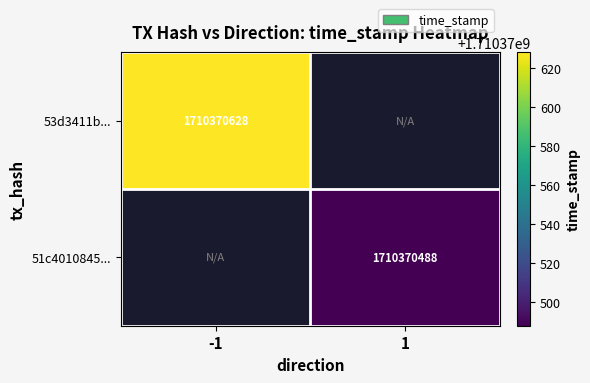

List the labels in order of 53d3411b77adb6df83690c0658ab35f7a81fe74 value, largest first.

-1, 1